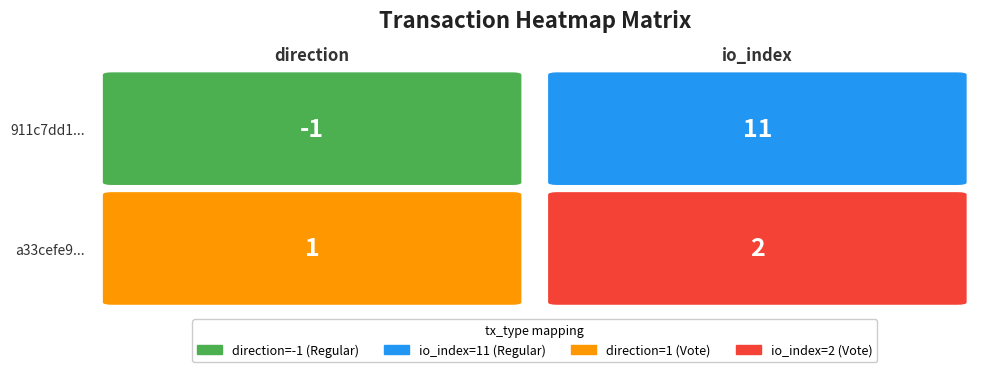

How many categories are shown in the chart?

2